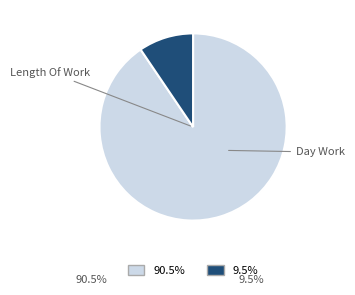

Is there any slice that represents more than half of the pie?

Yes